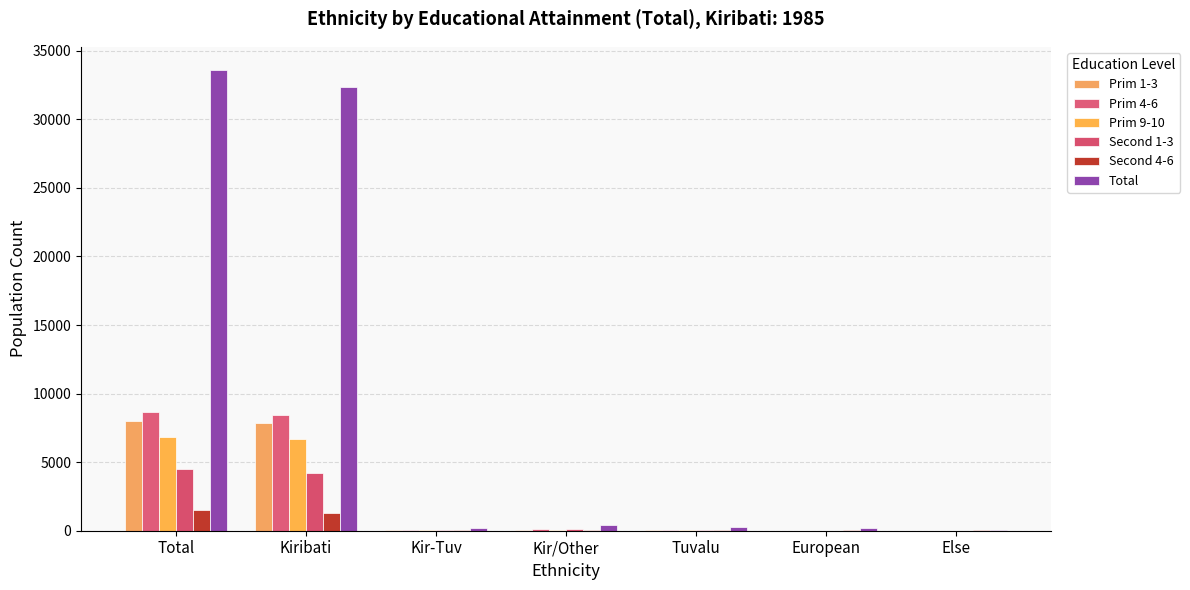

How many groups of bars are there?

7